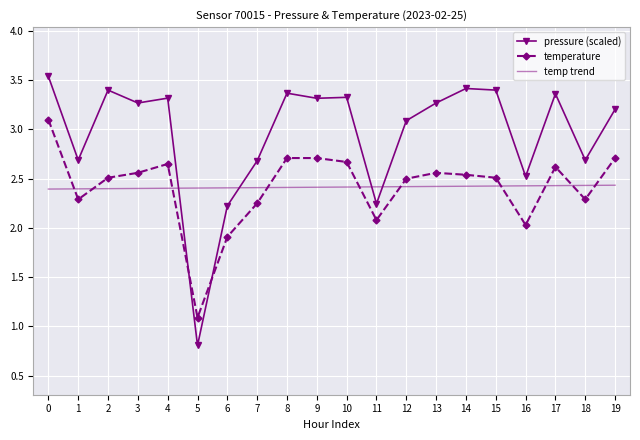

What is the total value across all series at 6?

6.5